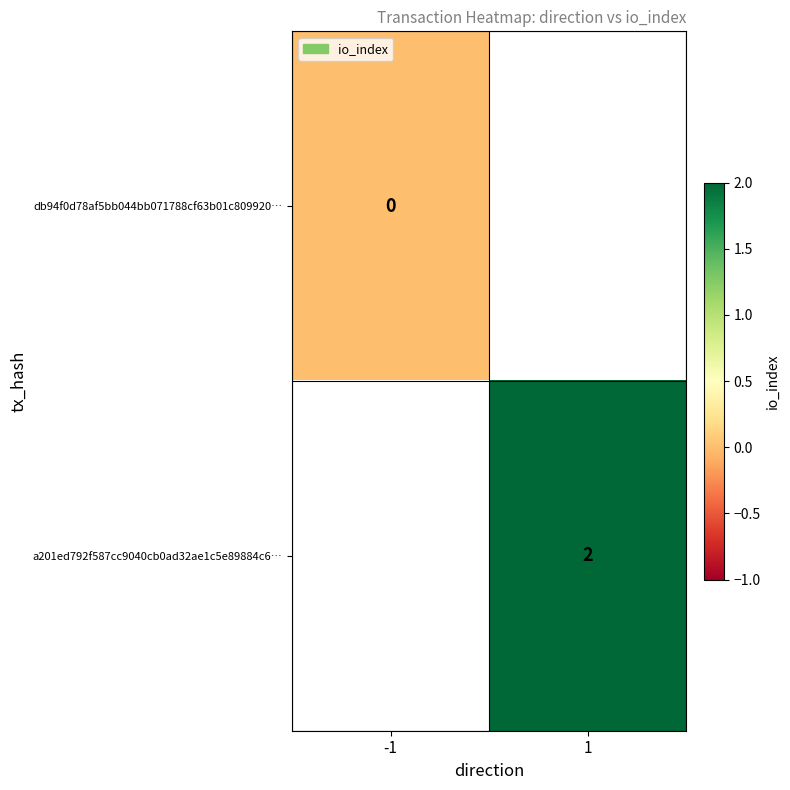

The a201ed792f587cc9040cb0ad32ae1c5e89884c6… series shows 2 at 1. True or false?

True